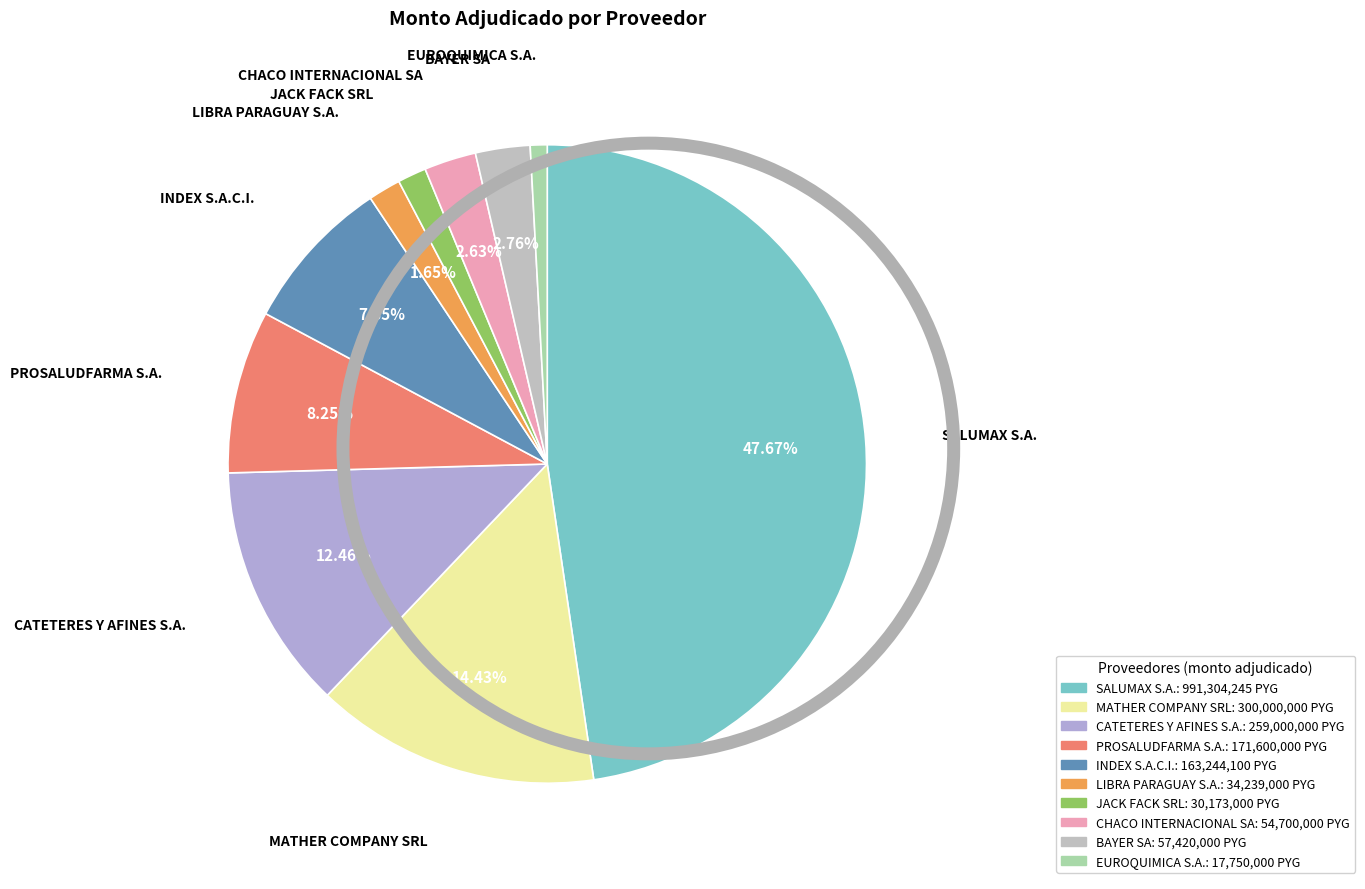

Does MATHER COMPANY SRL represent more than half of the total?

No